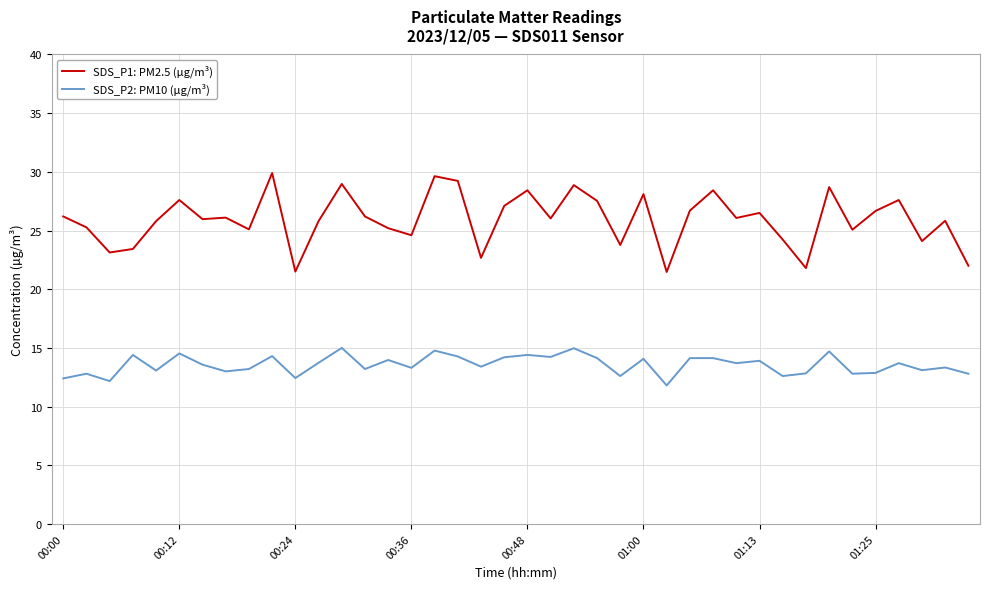

How many lines are shown in the chart?

2